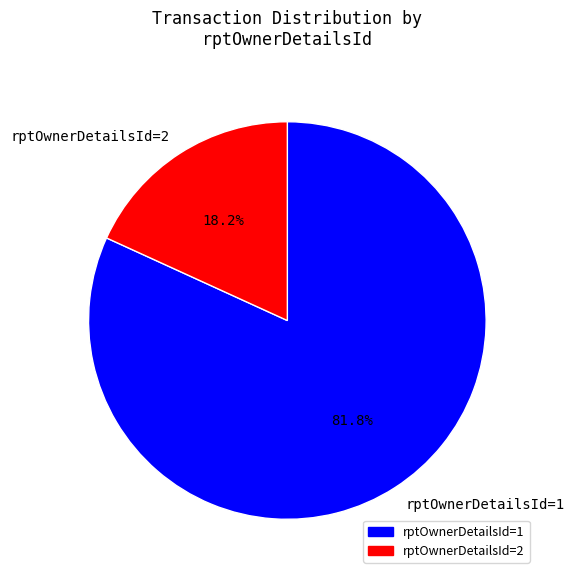

Count the number of slices in the pie.

2